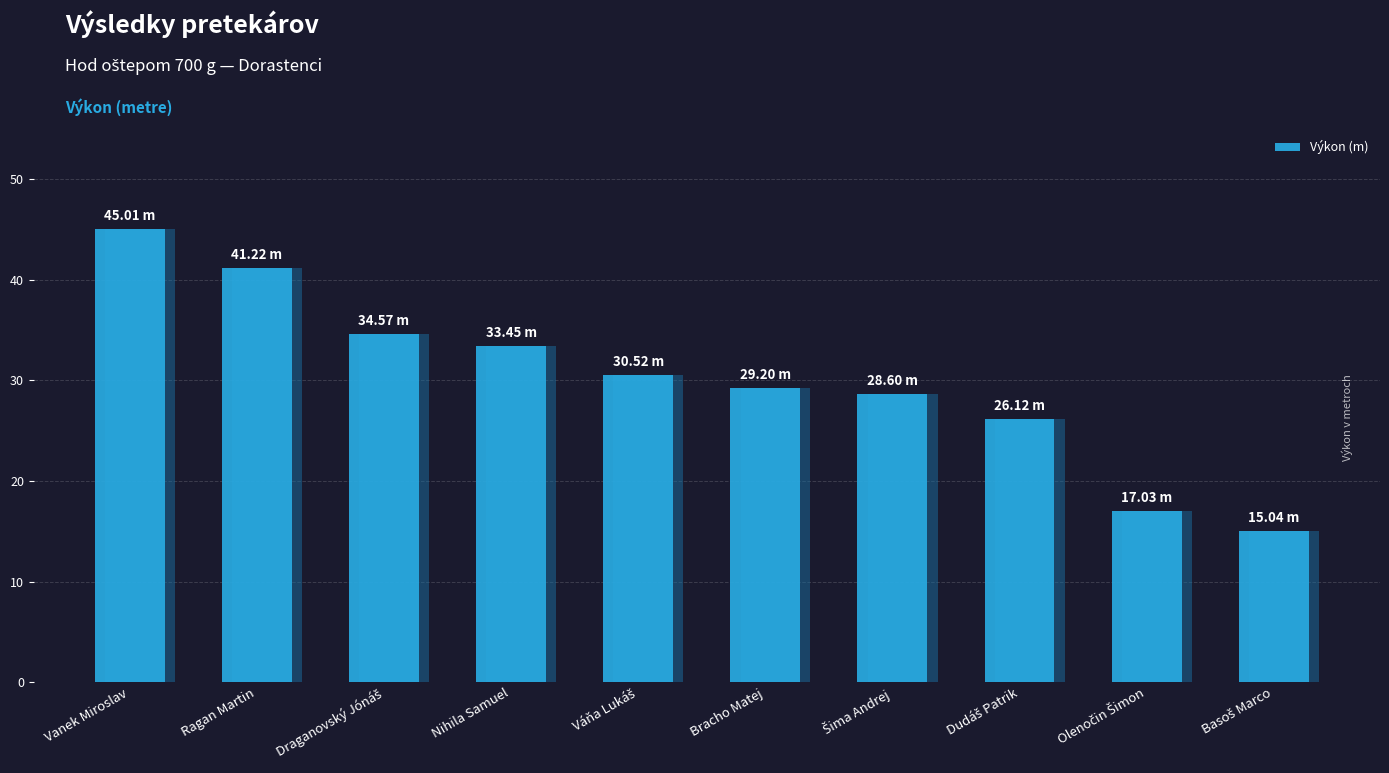

What position from the right is Šima Andrej?

4